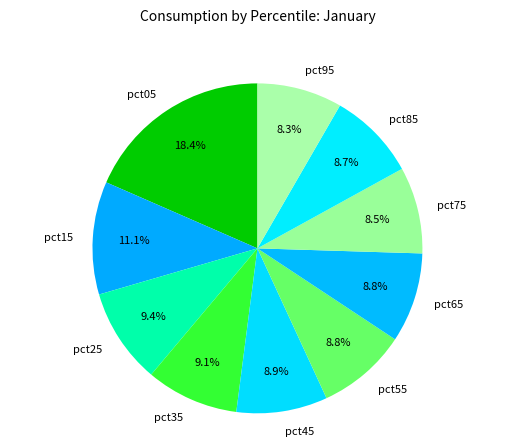

What is the largest slice in the pie chart?

pct05